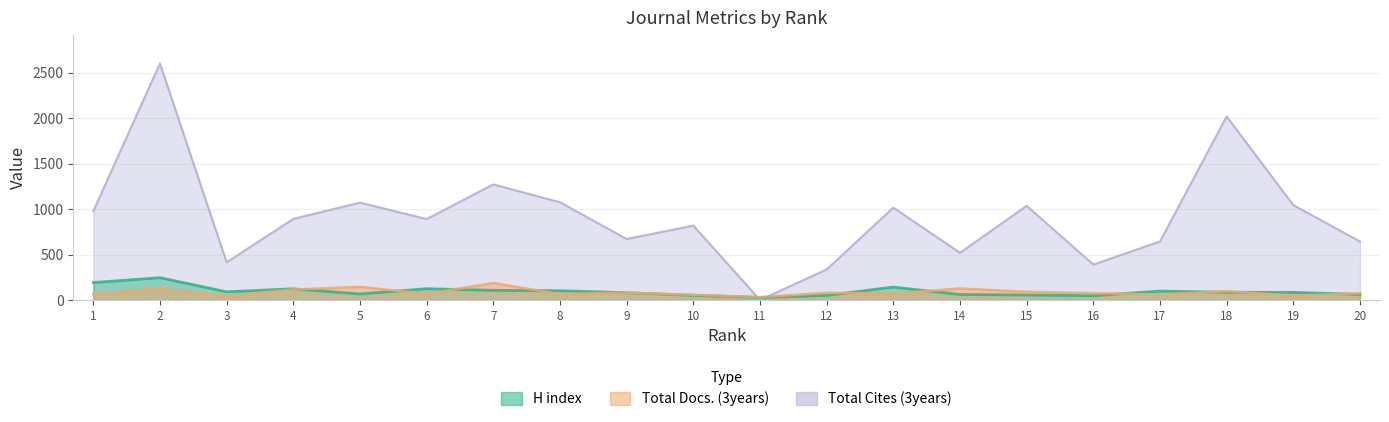

At how many categories does at least one series exceed 417?

16